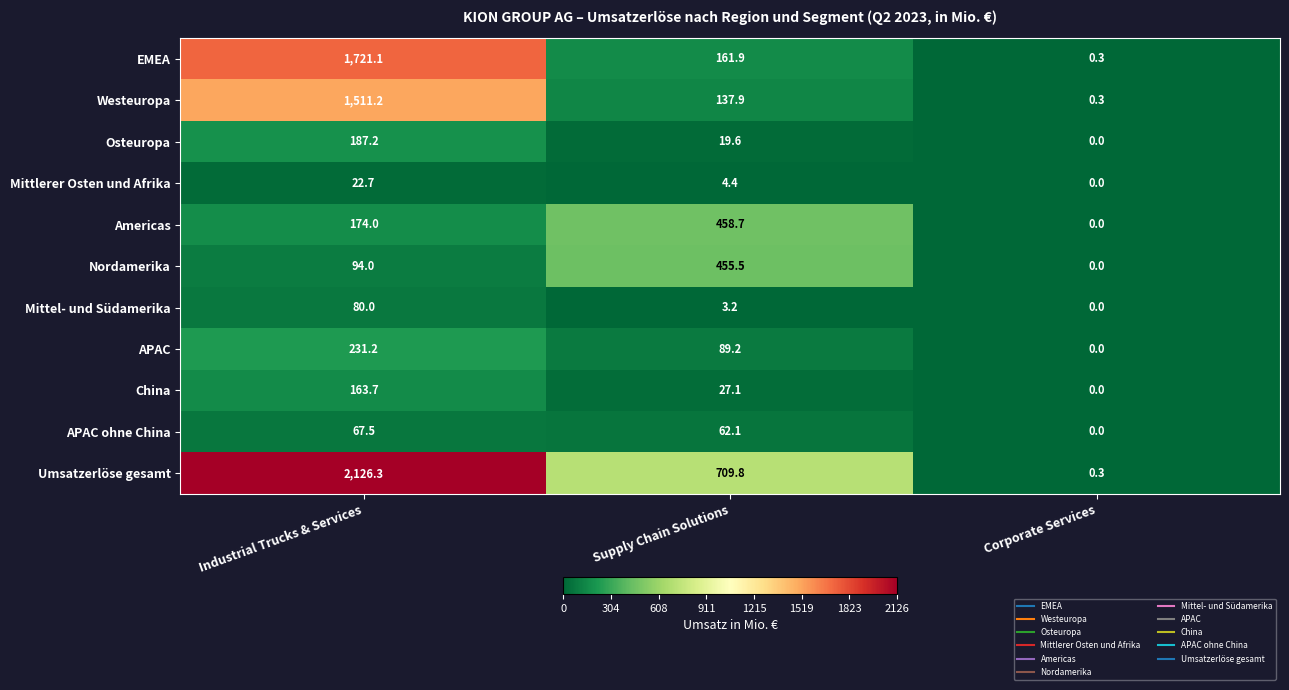

What is the difference between the maximum and minimum values in the Mittel- und Südamerika series?

80.0